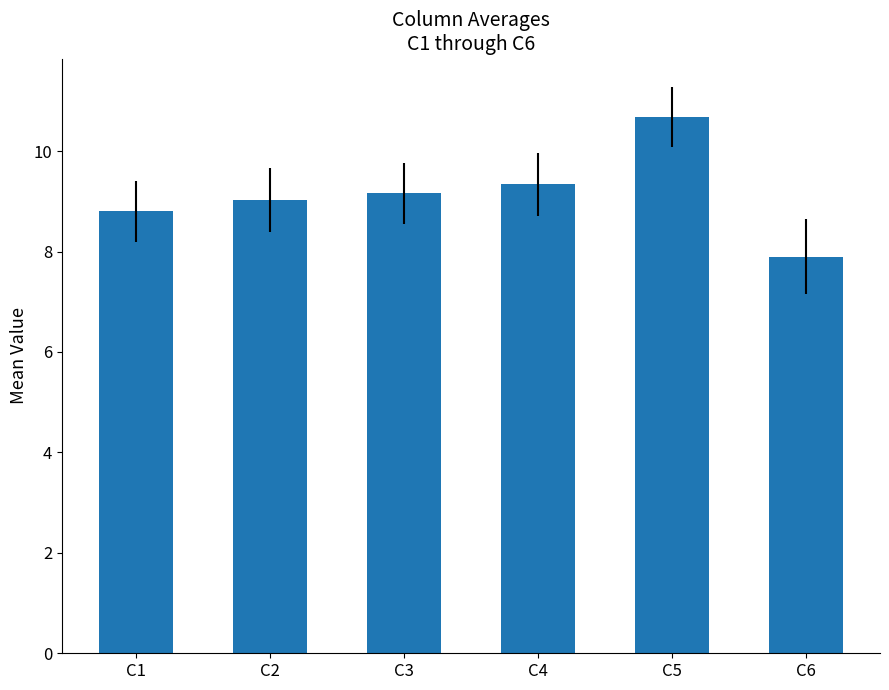

What value does the data have at C4?

9.3